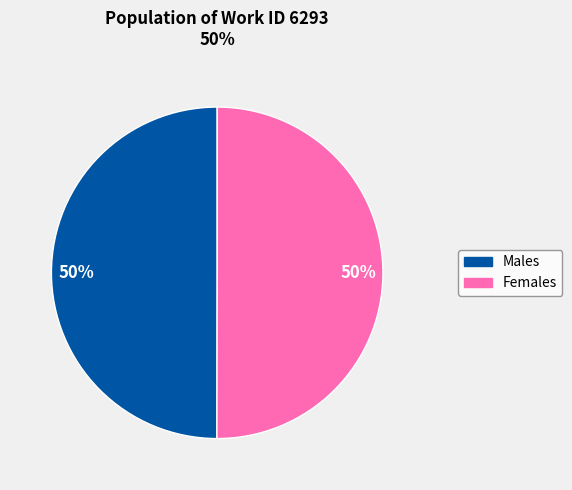

To the nearest percent, what portion does Females represent?

50%